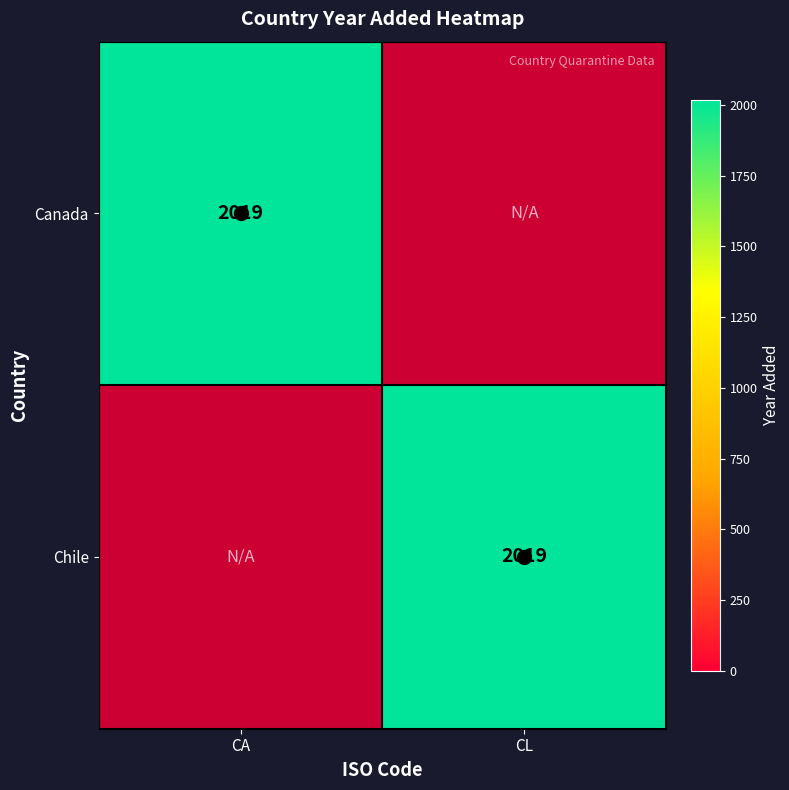

At which category does the chart reach its minimum across all series?

CL